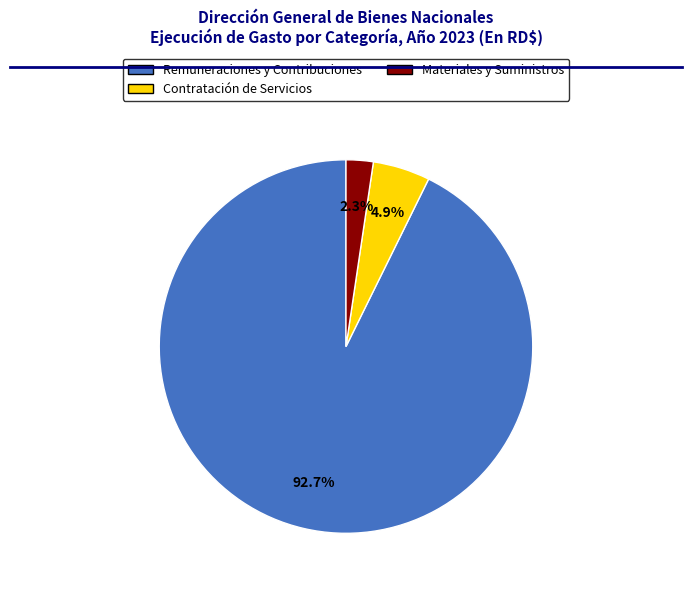

Is there a majority slice in this chart?

Yes